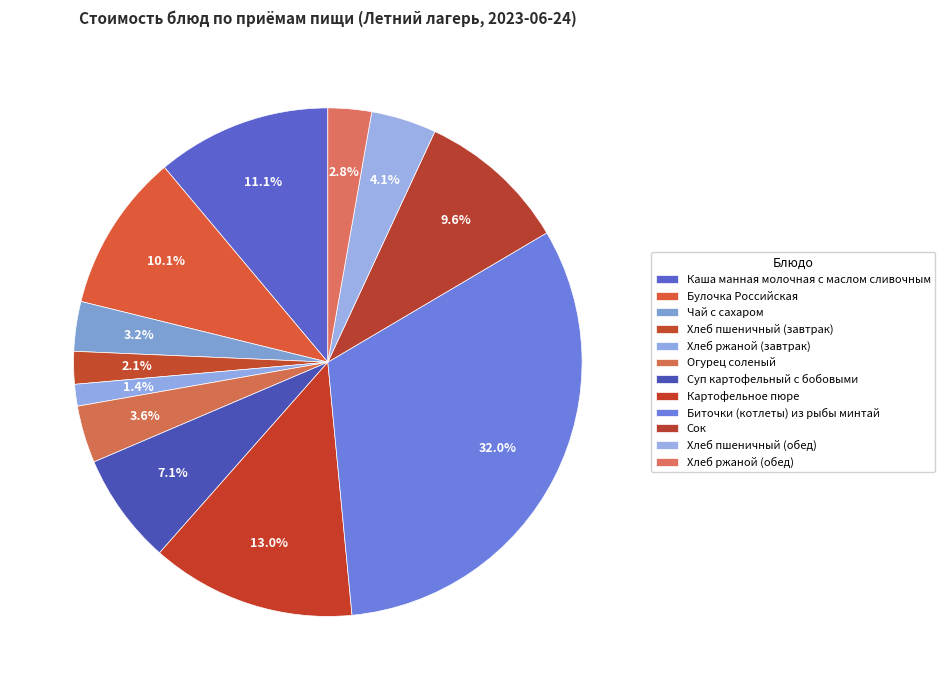

Which slice is the largest?

Биточки (котлеты) из рыбы минтай